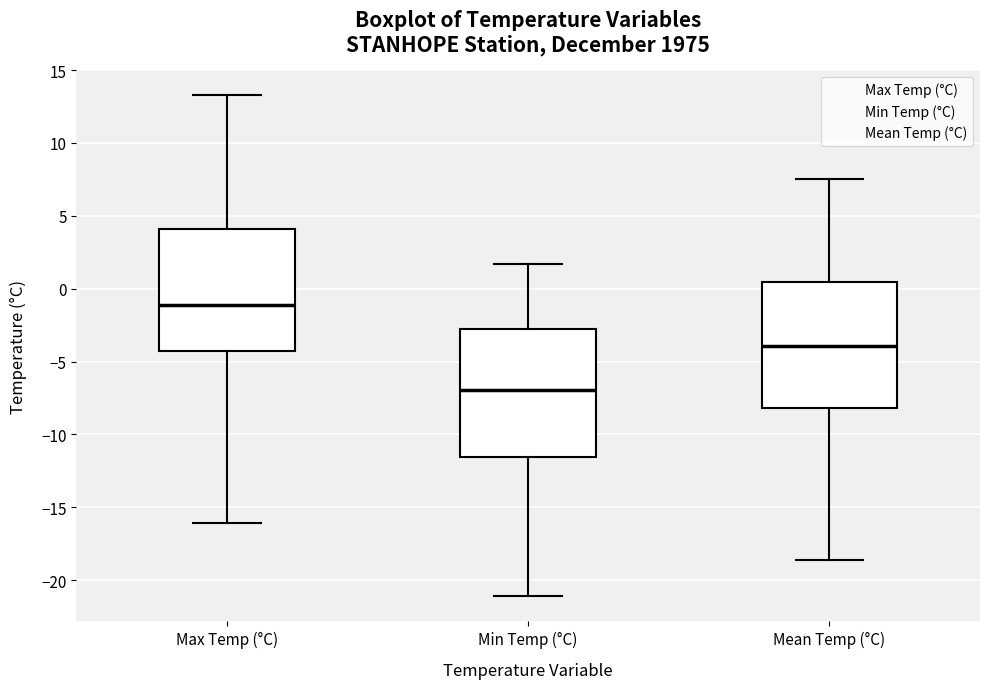

Where does the upper whisker of the box for Max Temp (°C) end on the y-axis? The values are not printed on the chart, so give them approximately, as read against the axis.

13.5